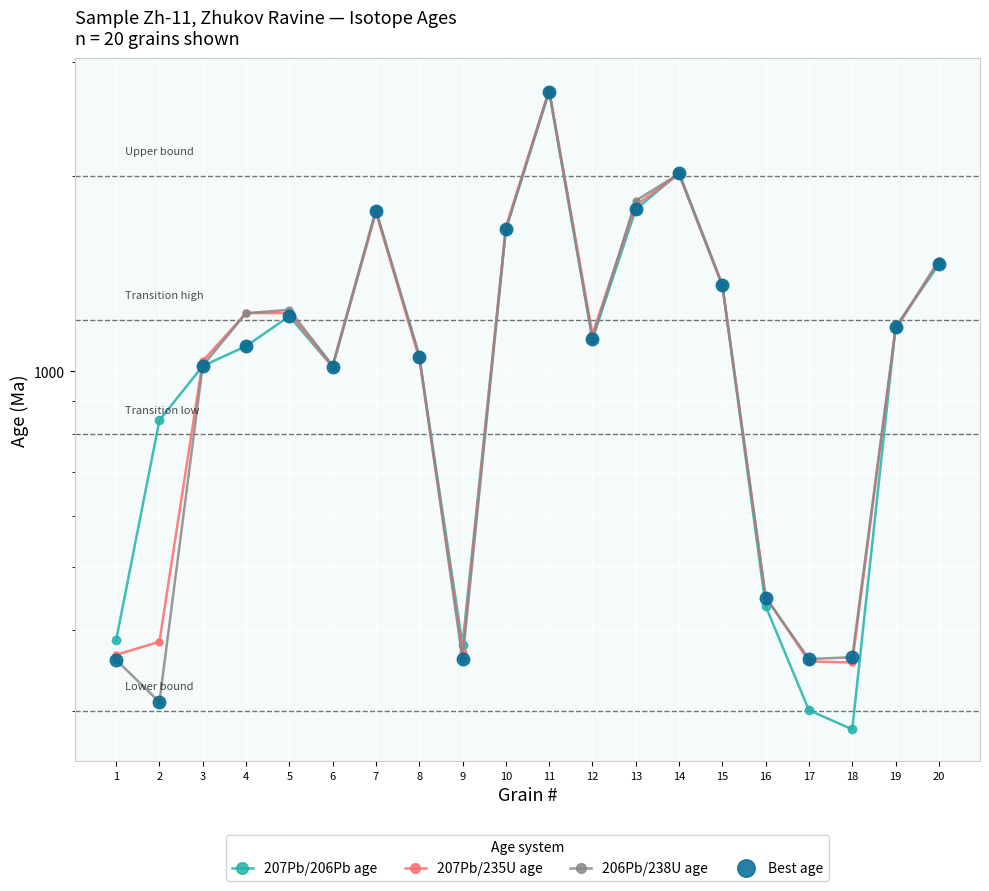

Where is the first local maximum for 206Pb/238U age?

5